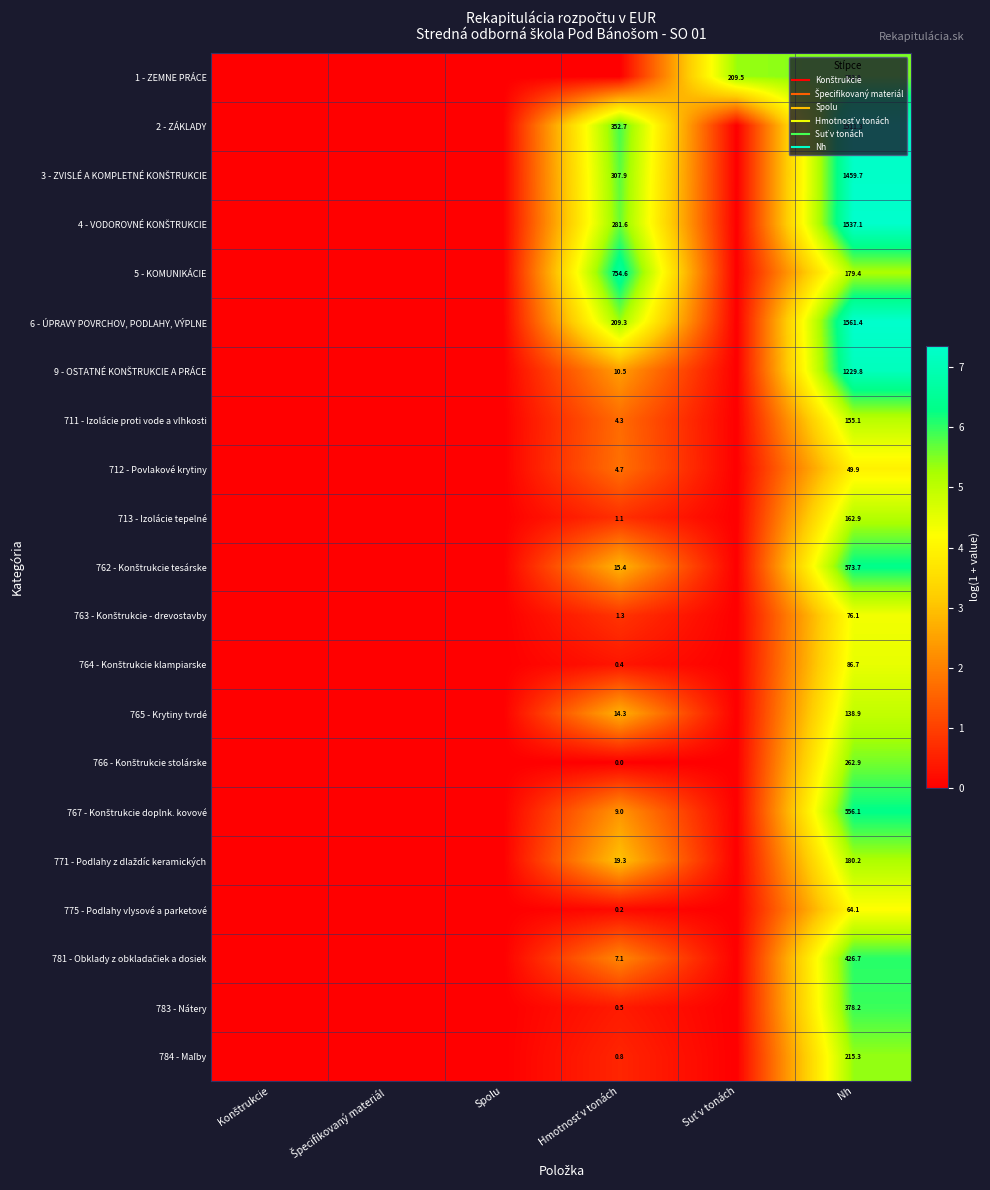

How many data points in 5 - KOMUNIKÁCIE are above 0?

2